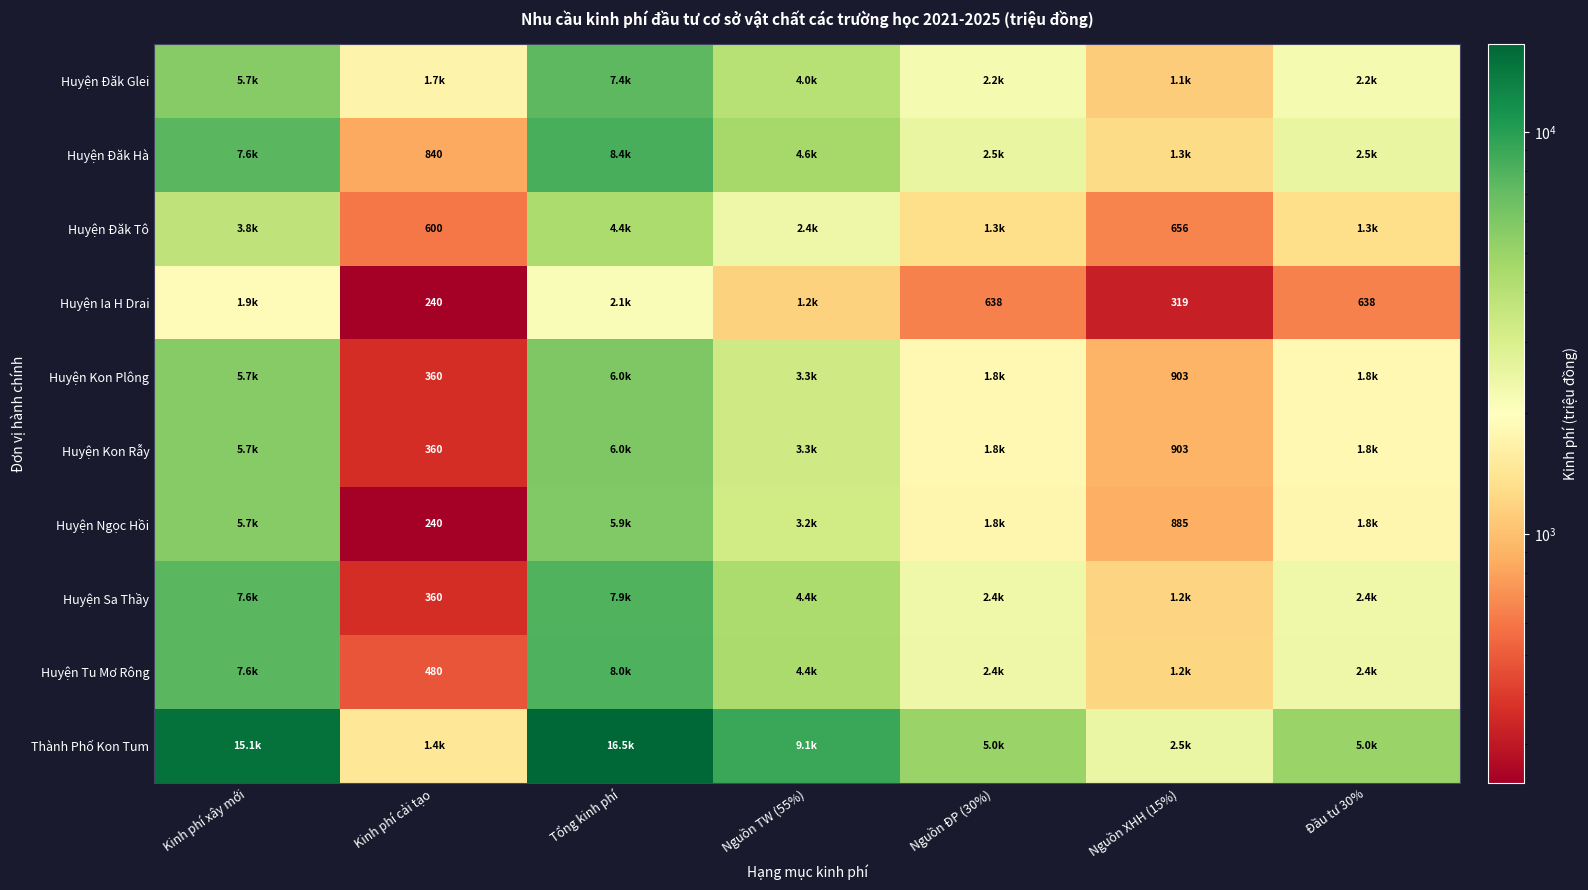

Is the value of Huyện Kon Plông at Nguồn XHH (15%) greater than the value of Huyện Kon Rẫy at Tổng kinh phí?

No